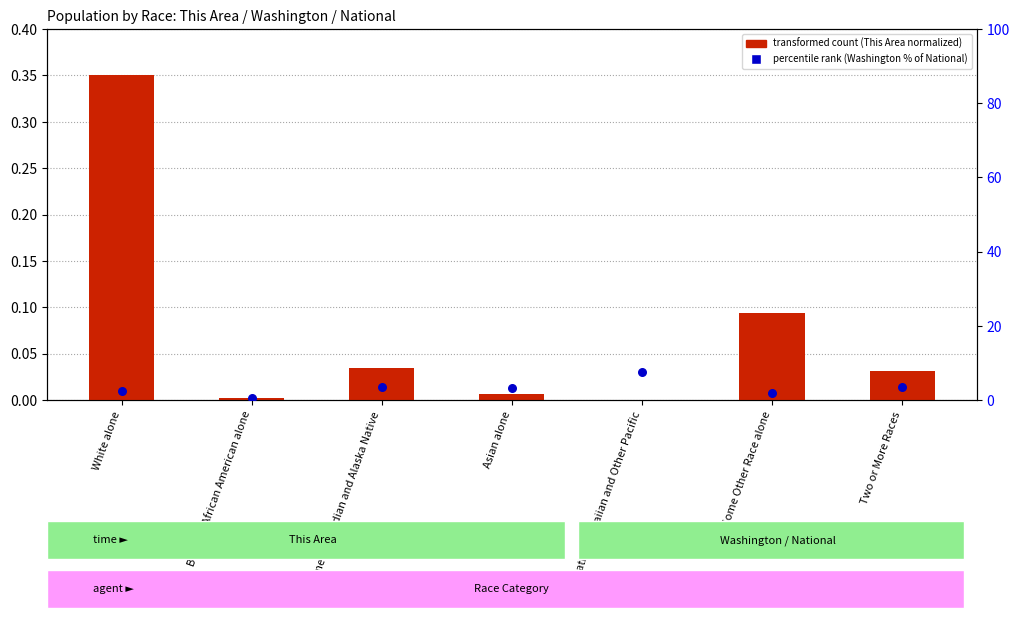

At which category is the sum across all series the highest?

Native Hawaiian and Other Pacific